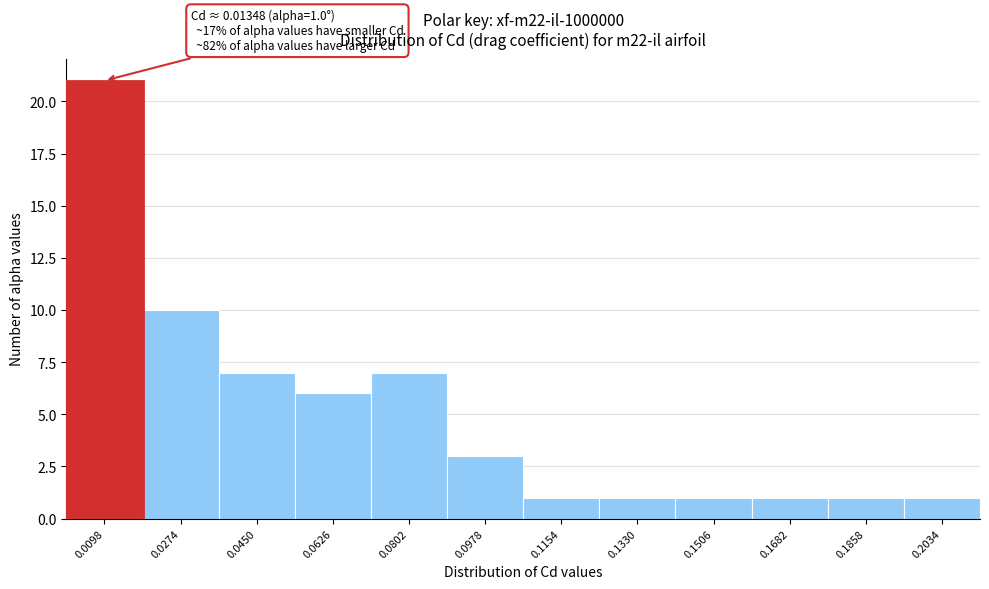

Reading left to right, list all the values displayed in this chart.

21	10	7	6	7	3	1	1	1	1	1	1